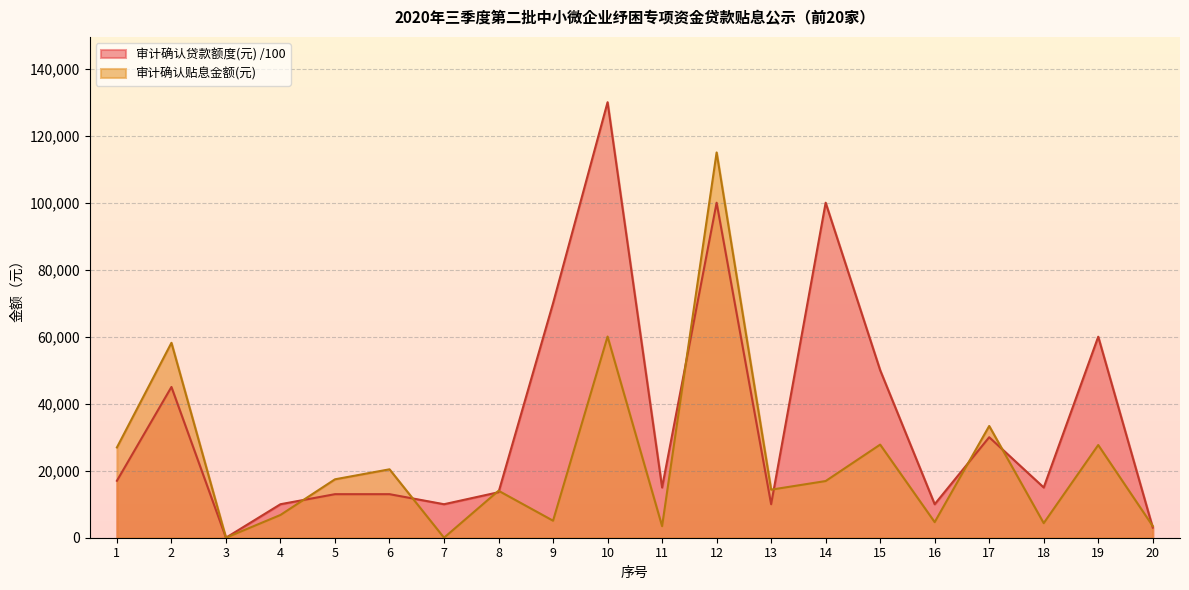

Between which two adjacent categories do 审计确认贷款额度(元) and 审计确认贴息金额(元) first intersect?

4 and 5